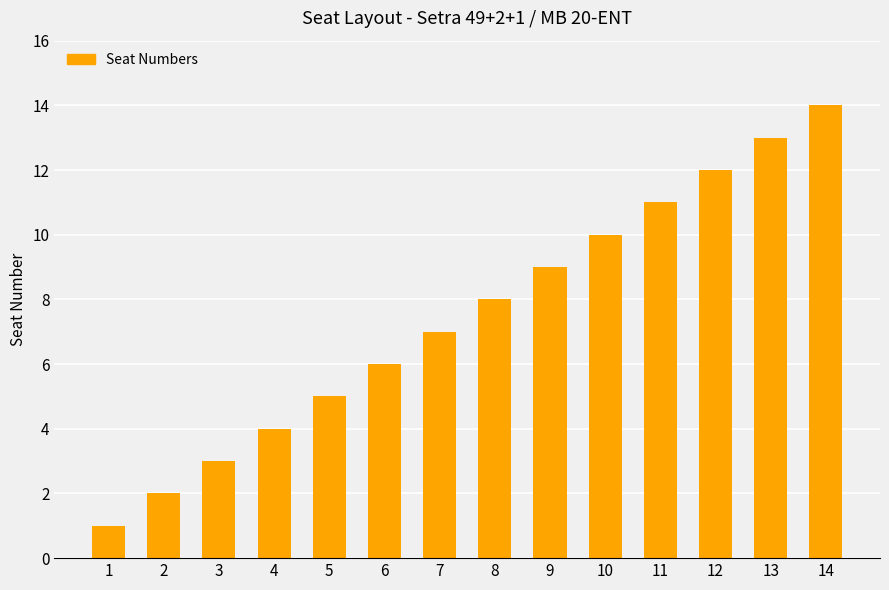

What is the change in value from 5 to 8?

+3